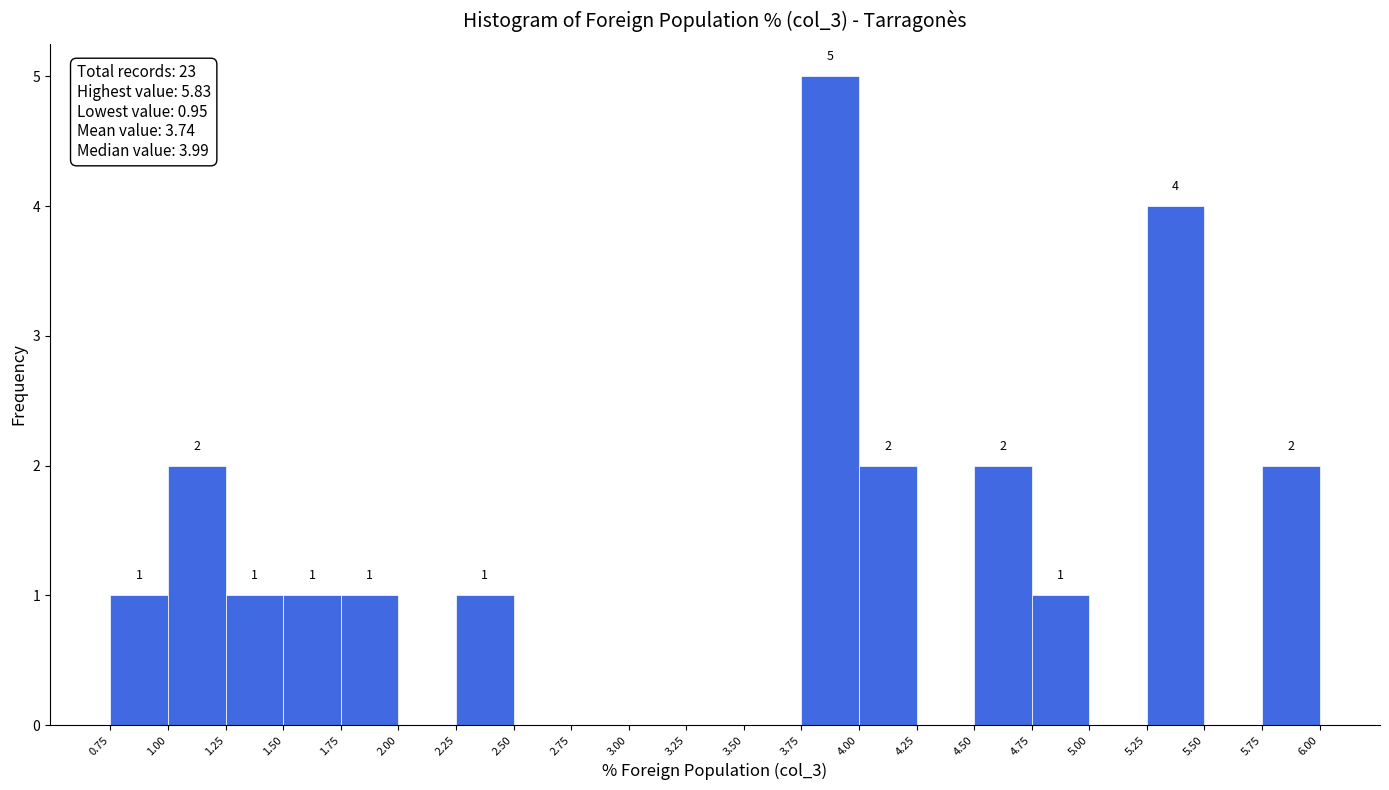

Over which range of the x-axis is the bar tallest?

3.75 to 4.00